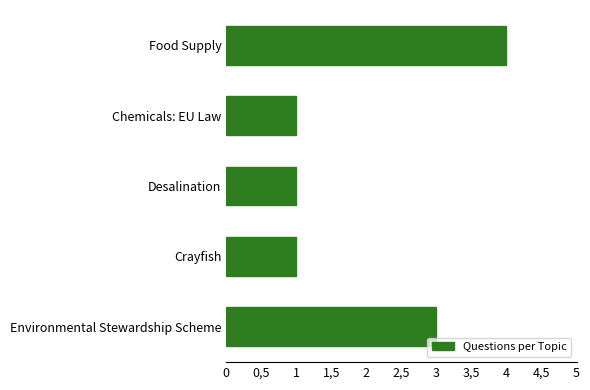

Does the chart contain any negative values?

No